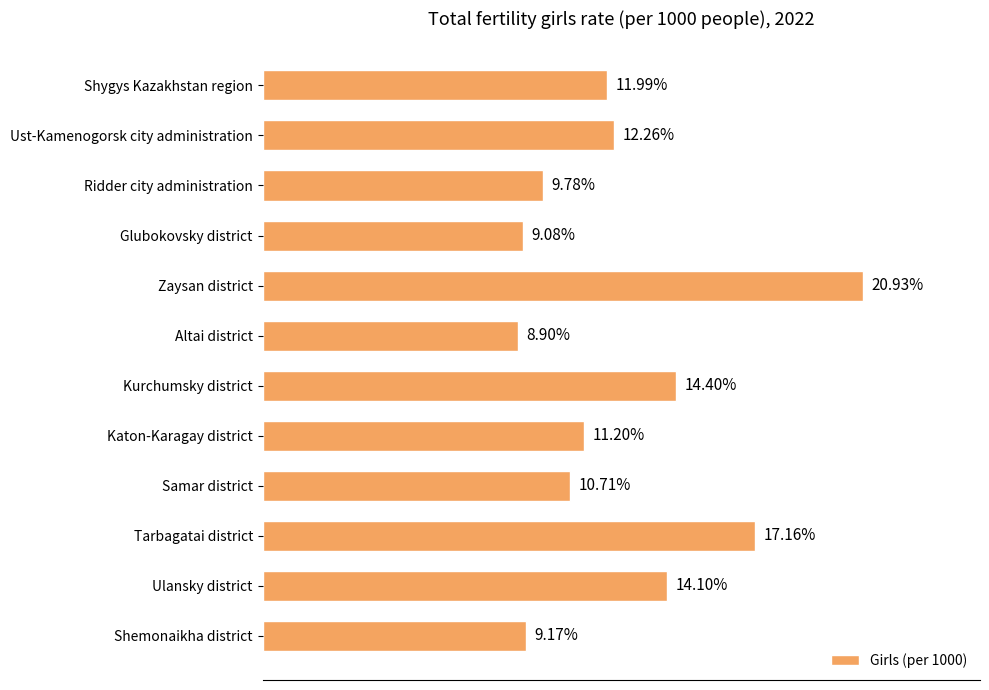

Which category has the highest value across all series?

Zaysan district